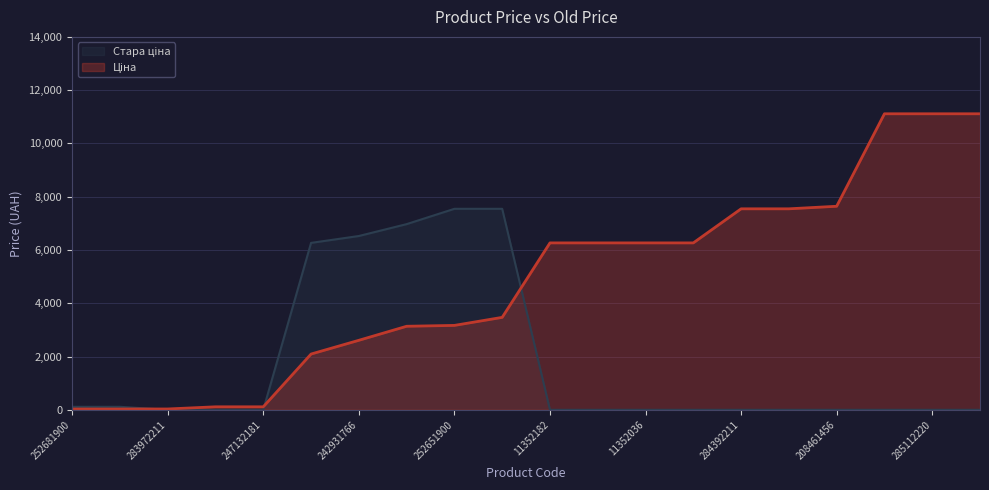

What is the maximum value shown in the chart?

11113.6